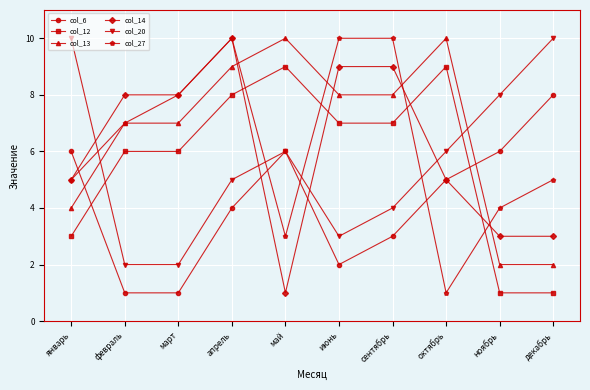

What is the highest value of the col_13 series?

10